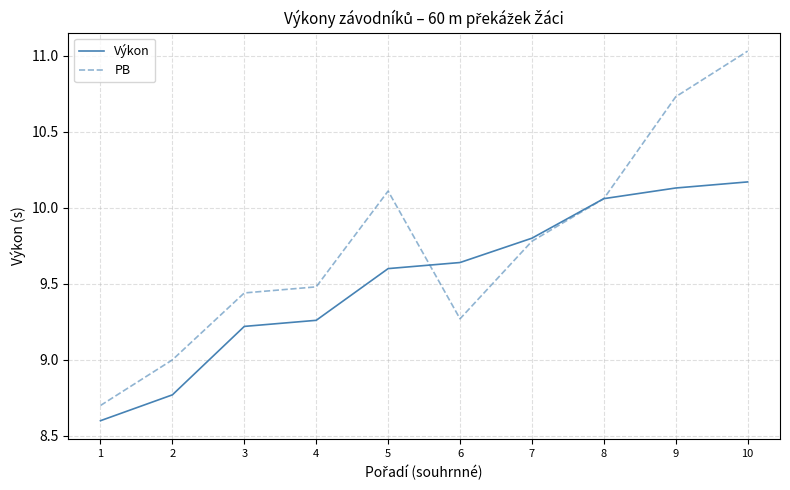

At which category is the sum across all series the highest?

10